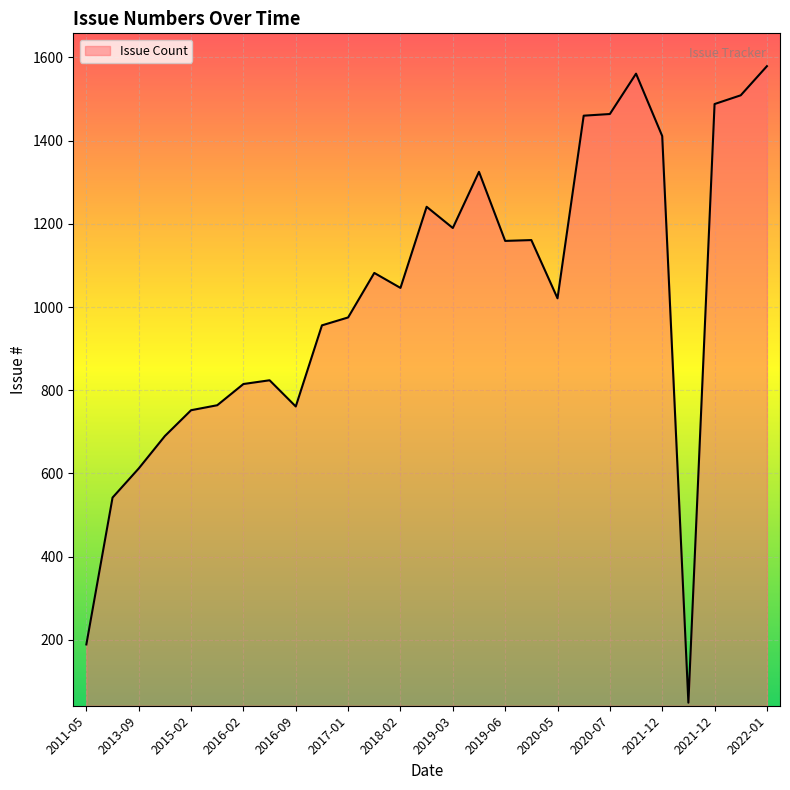

What is the smallest value displayed?

49